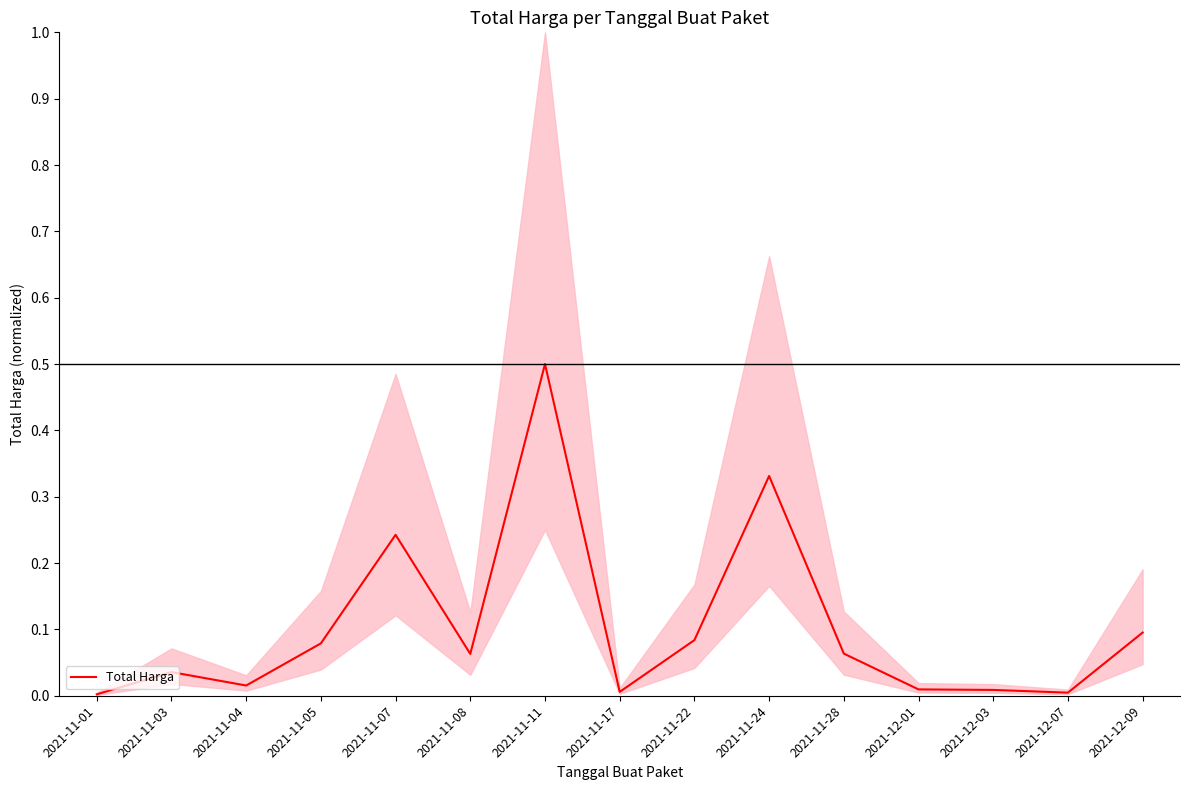

The value at 2021-12-01 is 0.0. True or false?

True